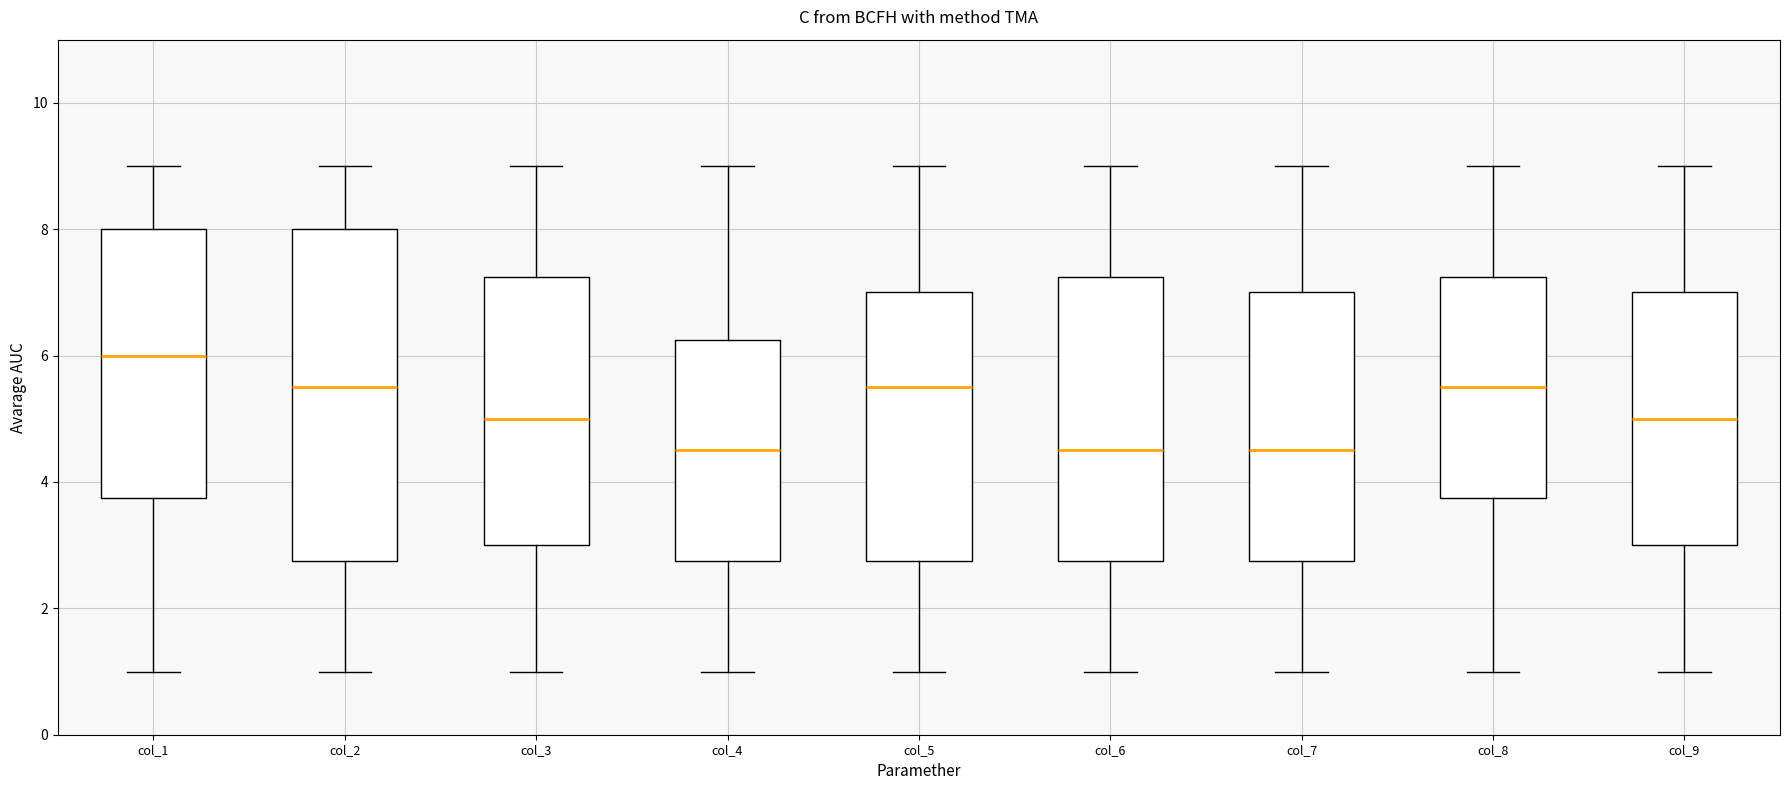

Which box is the tallest, from its lower edge to its upper edge?

col_2